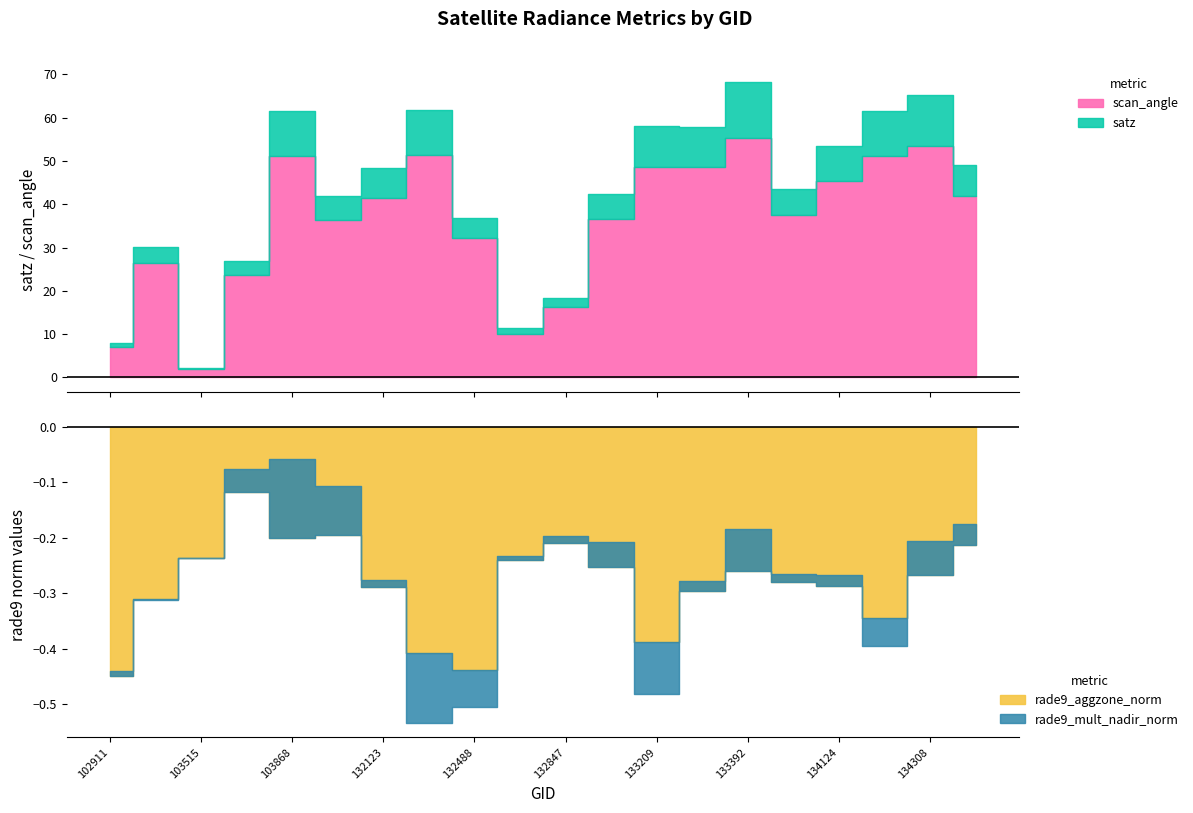

What is the total value across all series at 134308?

119.3